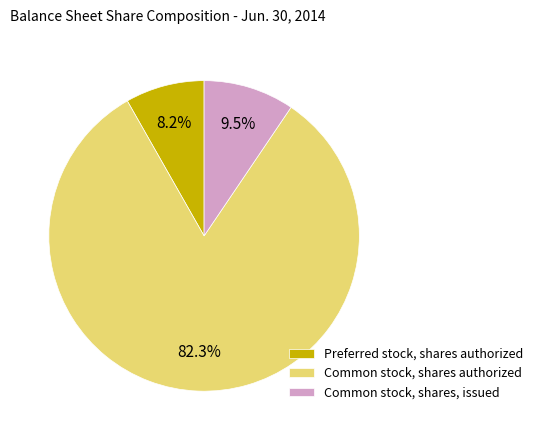

What percentage is NOT represented by Common stock, shares, issued?

90.5%